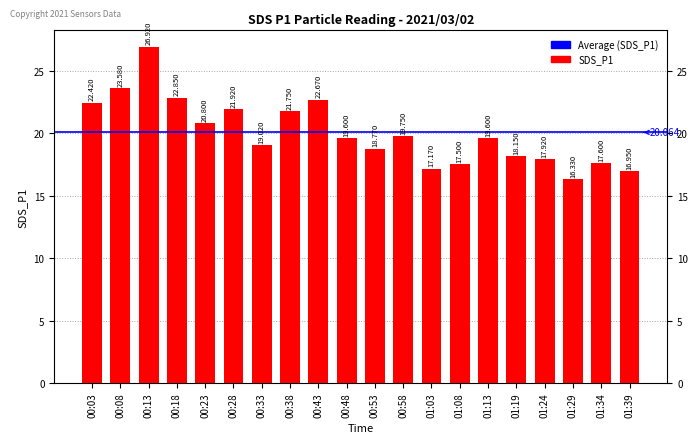

True or false: the data shows 22.9 at 00:18.

True